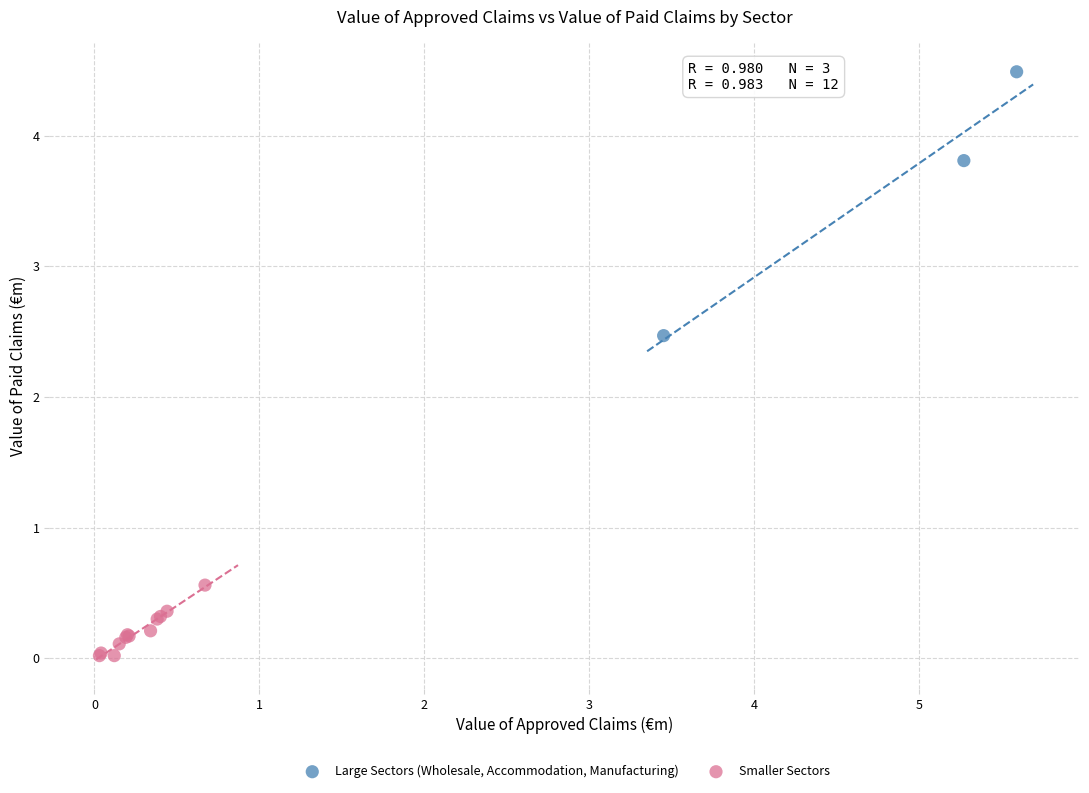

Which series has the largest Y range (max minus min)?

Large Sectors (Wholesale, Accommodation, Manufacturing)